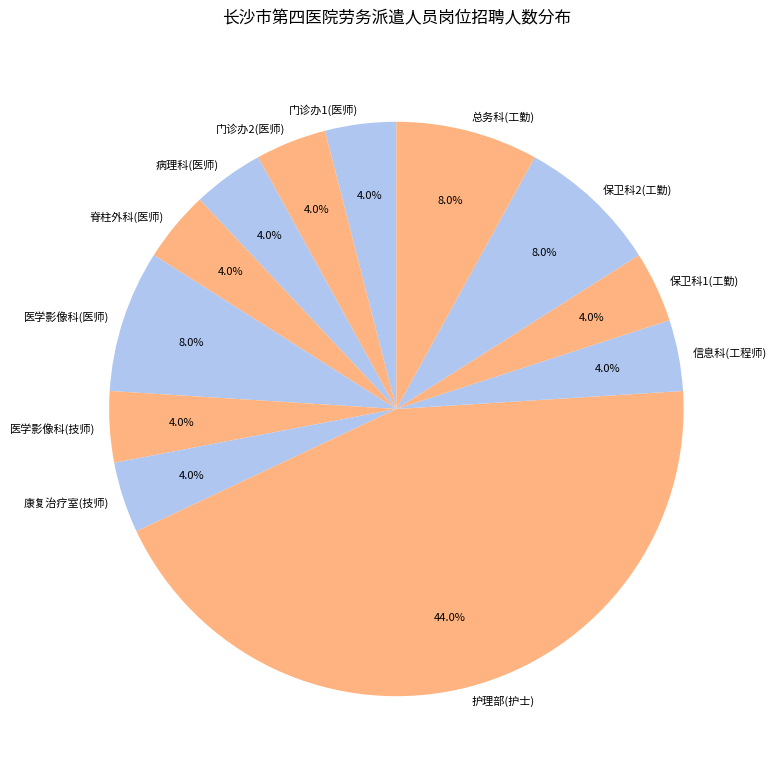

To the nearest percent, what is the average slice percentage?

8%